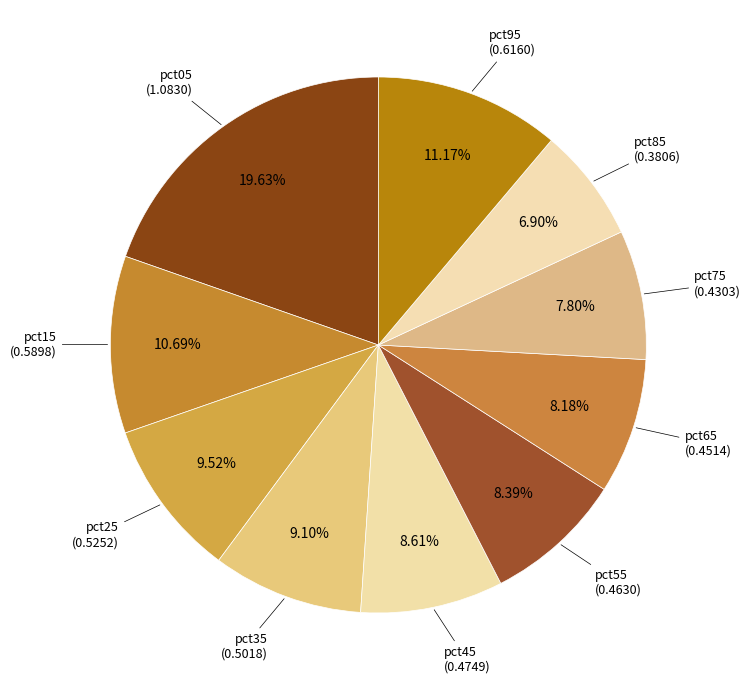

Does pct95 represent more than half of the total?

No